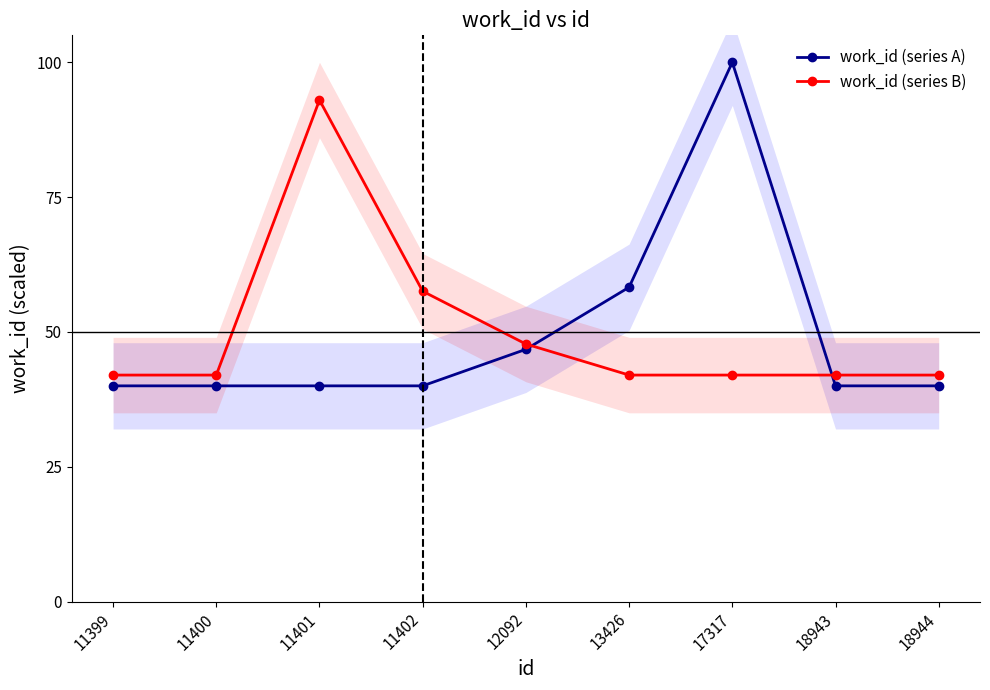

What is the value of the work_id (series B) point at the 2nd from the left?

42.0